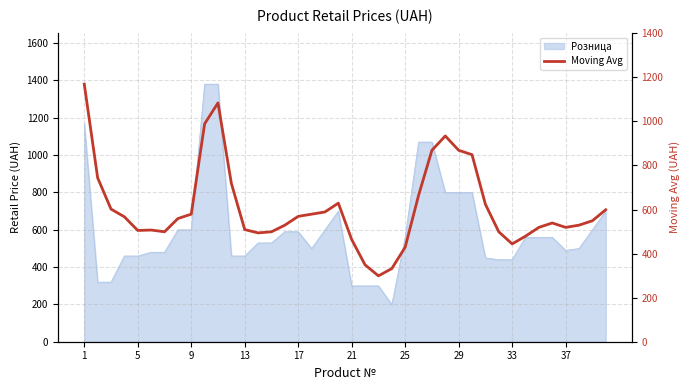

Is it true that the value at 39 is 599?

True